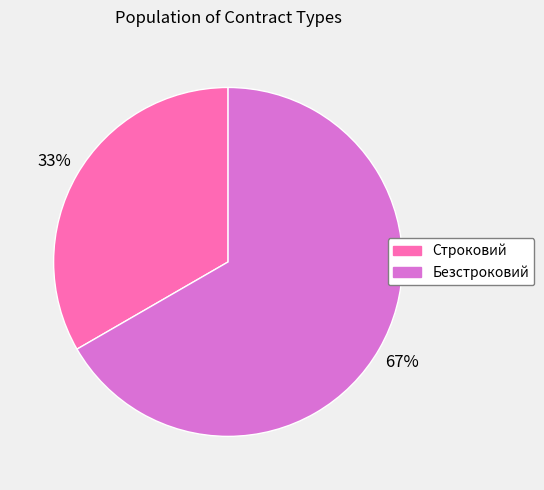

Approximately how many times larger is the value at Строковий compared to Безстроковий?

0.5